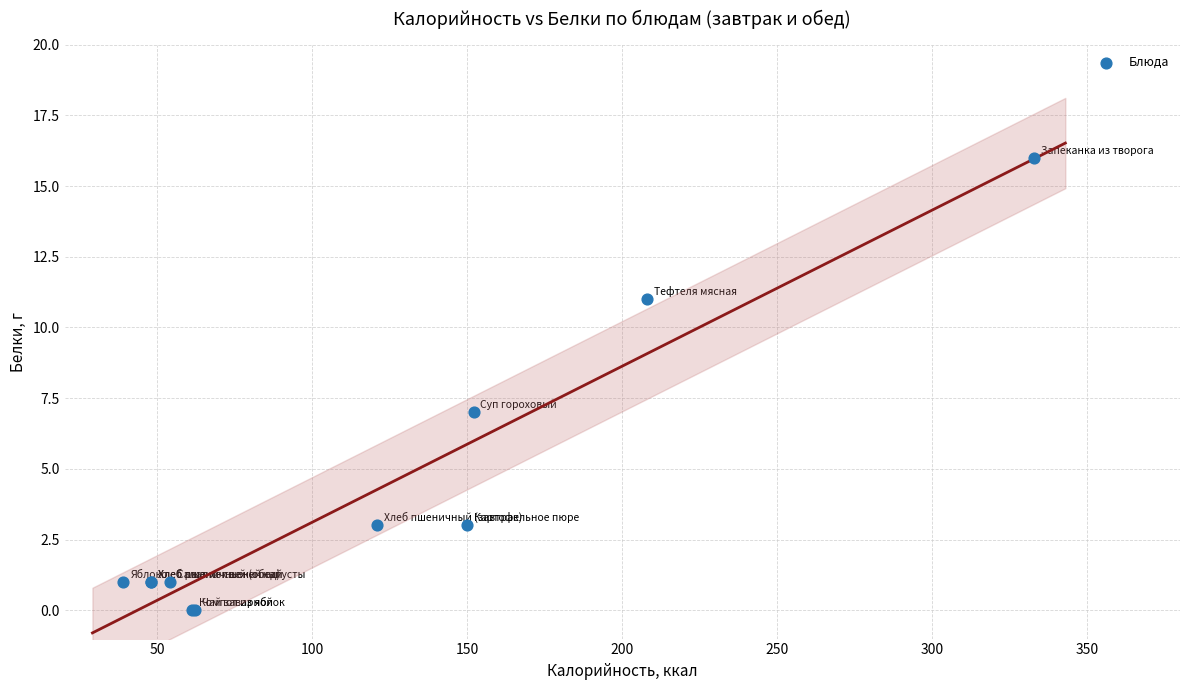

What Y value in the scatter plot is closest to 8?

7